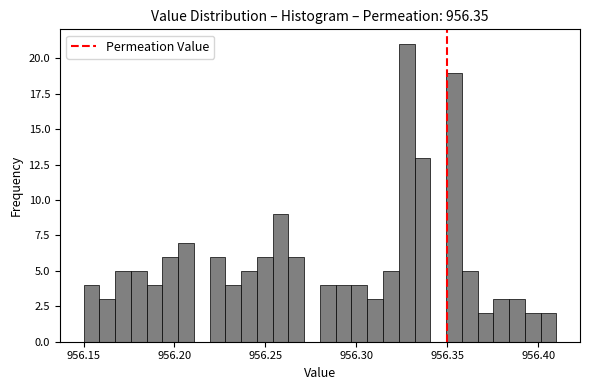

Around what value on the x-axis is the tallest bar? Give the approximate position of its centre, as read against the axis.

956.330